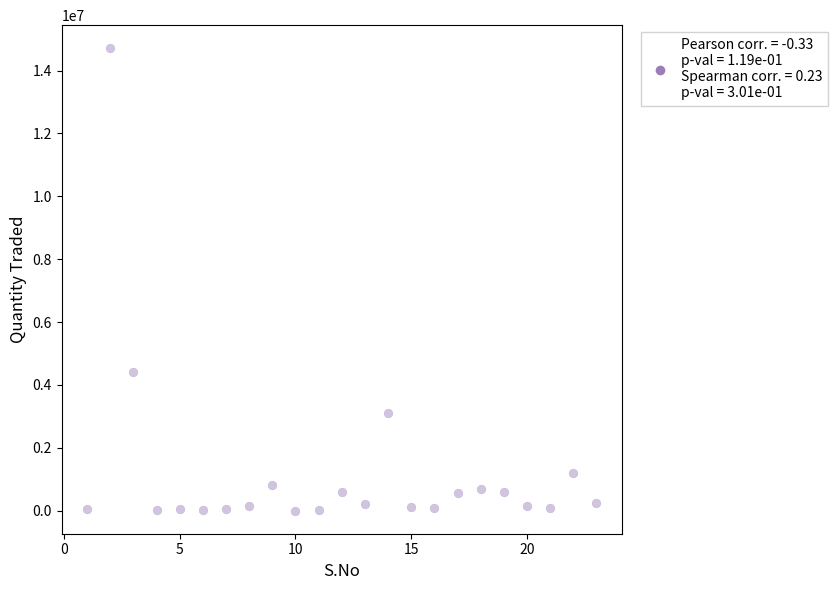

What is the range of X values (max minus min)?

22.0